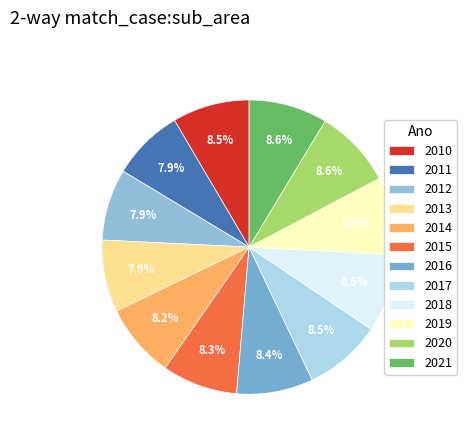

Is there a majority slice in this chart?

No